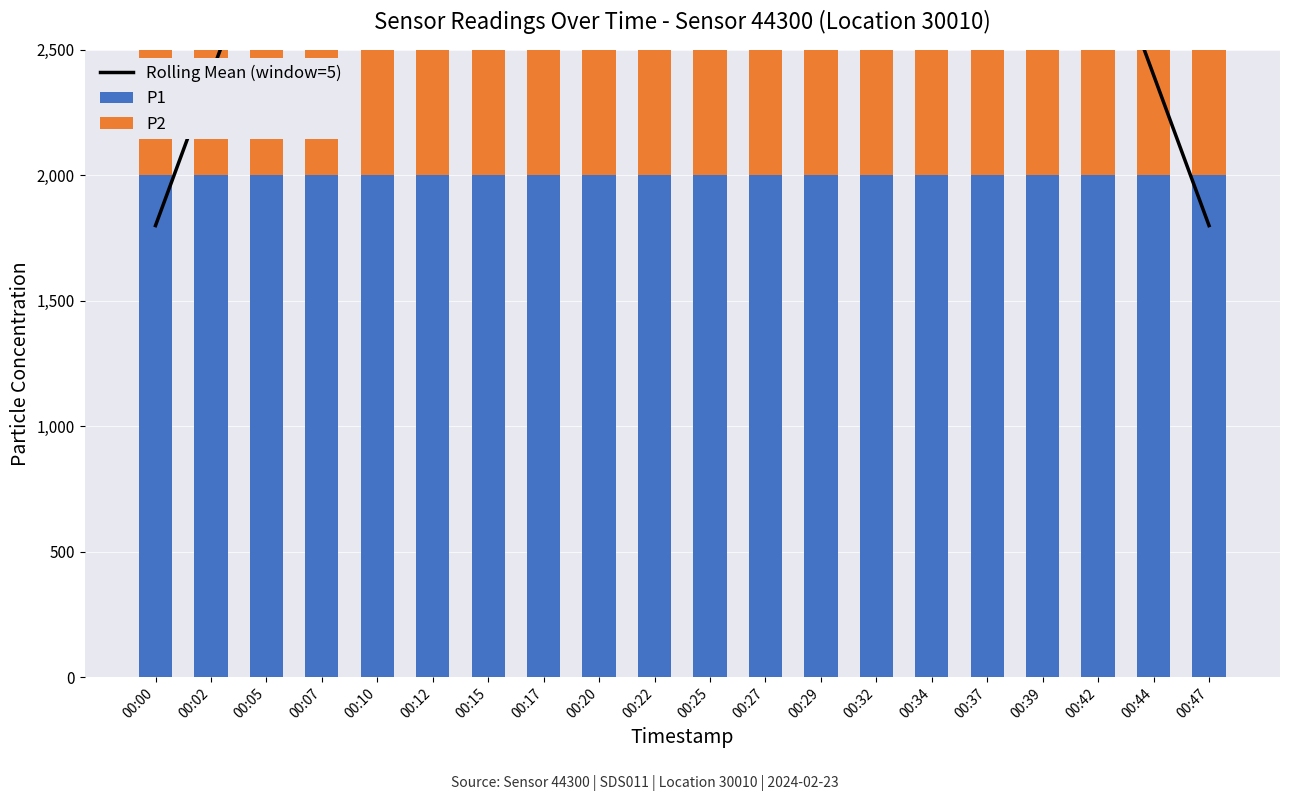

What is the total value across all series at 00:44?

5399.6